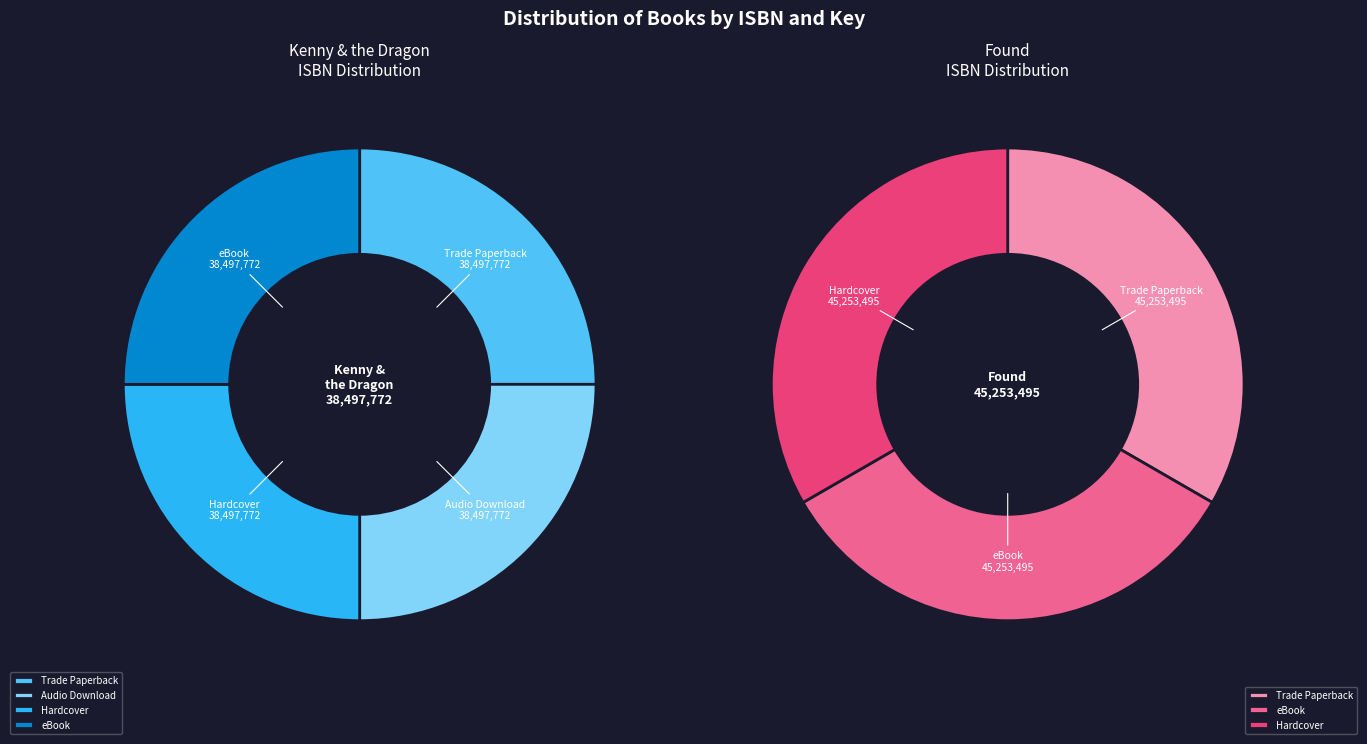

Is there a majority slice in this chart?

No